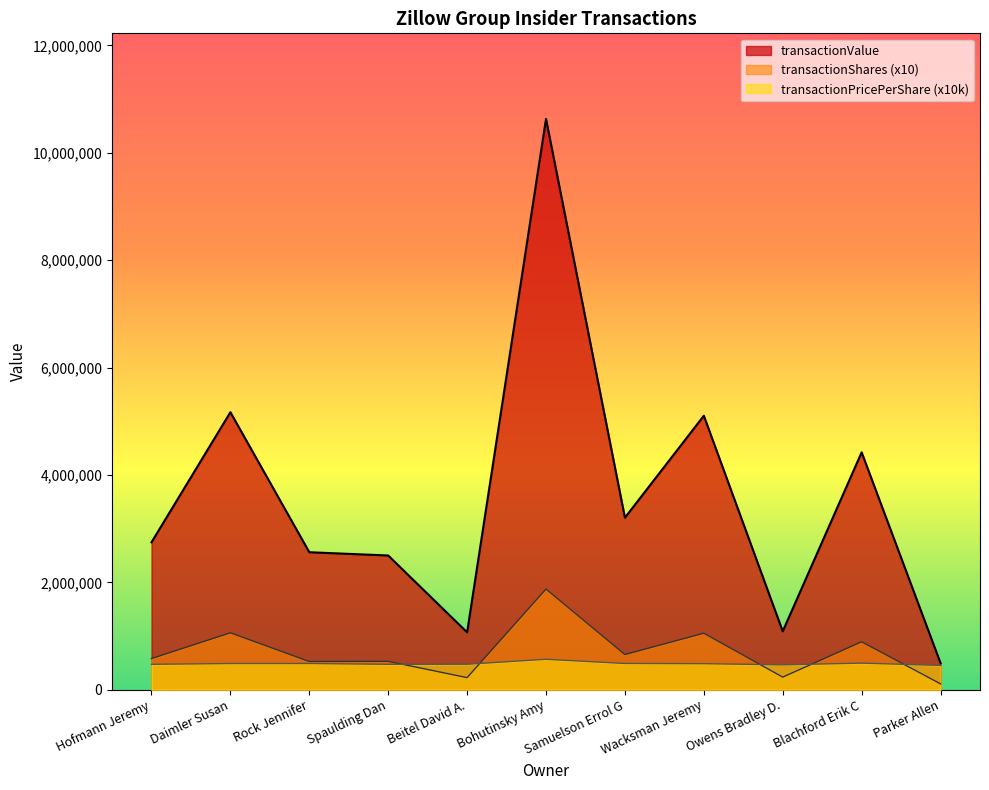

Is it true that transactionShares equals 3075159.3 at Bohutinsky Amy?

False